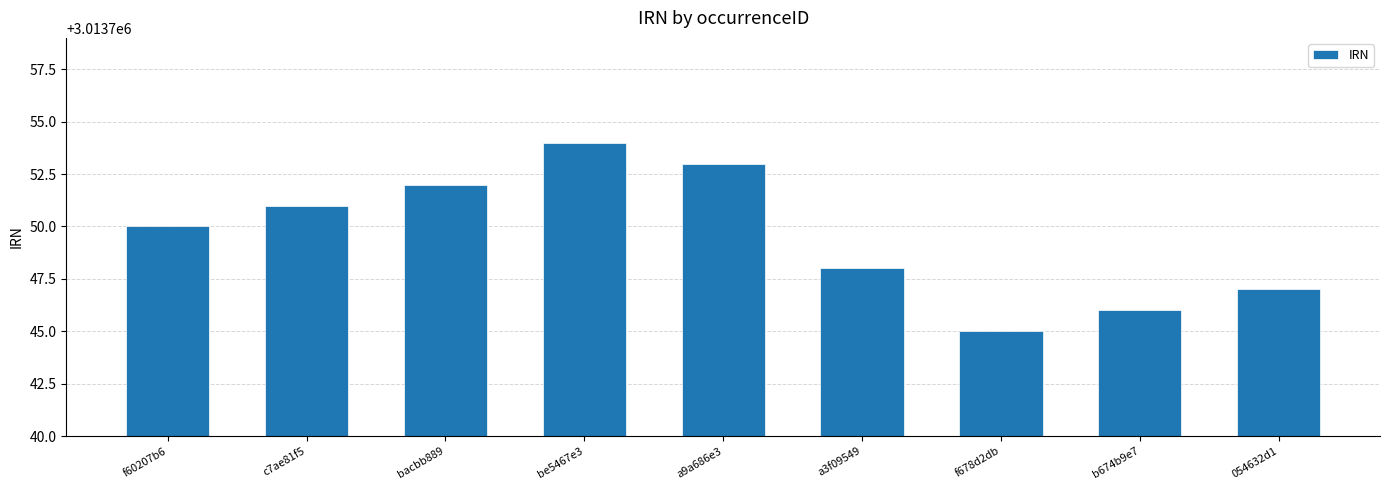

List the labels in order of value, largest first.

be5467e3, a9a686e3, bacbb889, c7ae81f5, f60207b6, a3f09549, 054632d1, b674b9e7, f678d2db